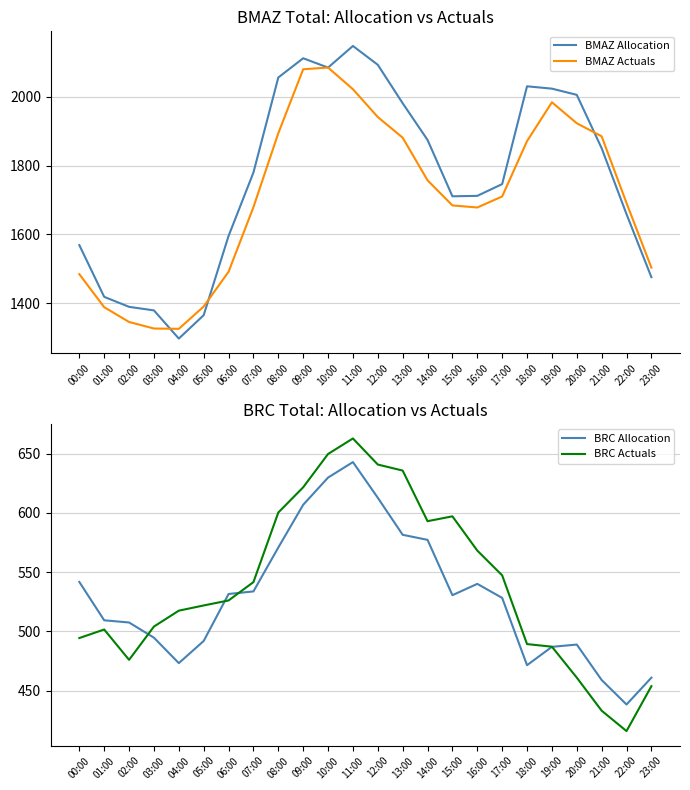

How many data points in BMAZ Allocation are less than 1779?

12